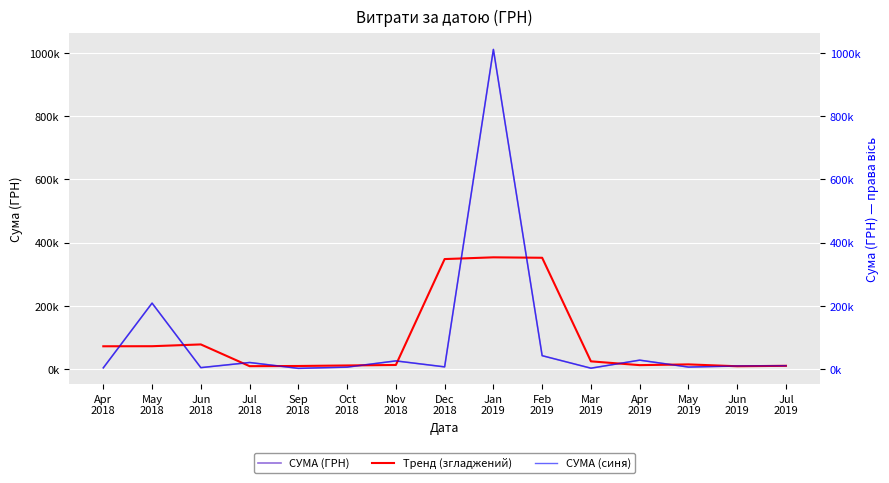

Which series has the largest total across all categories?

Тренд (згладжений)